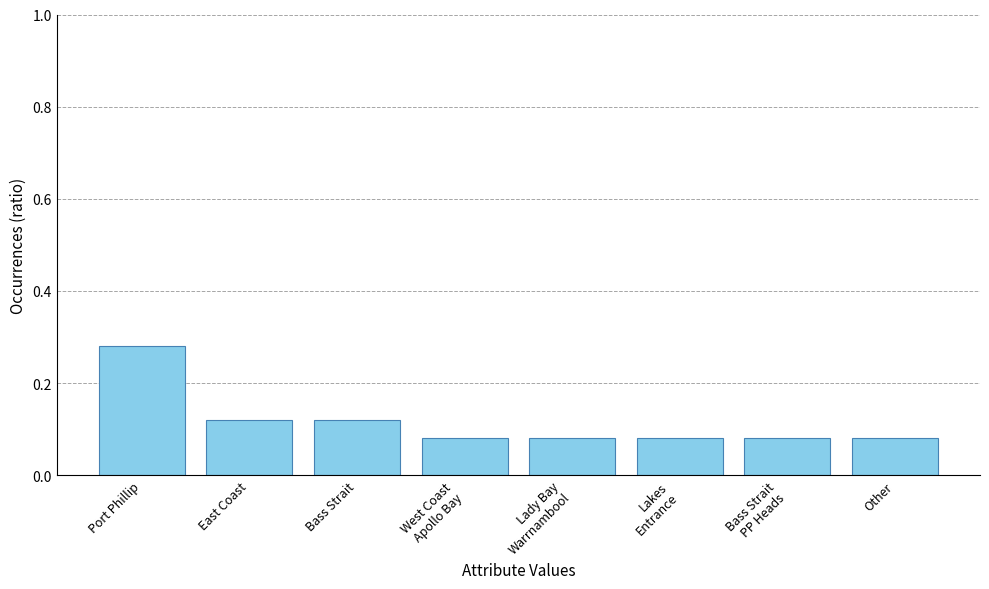

Which category has the highest value across all series?

Port Phillip